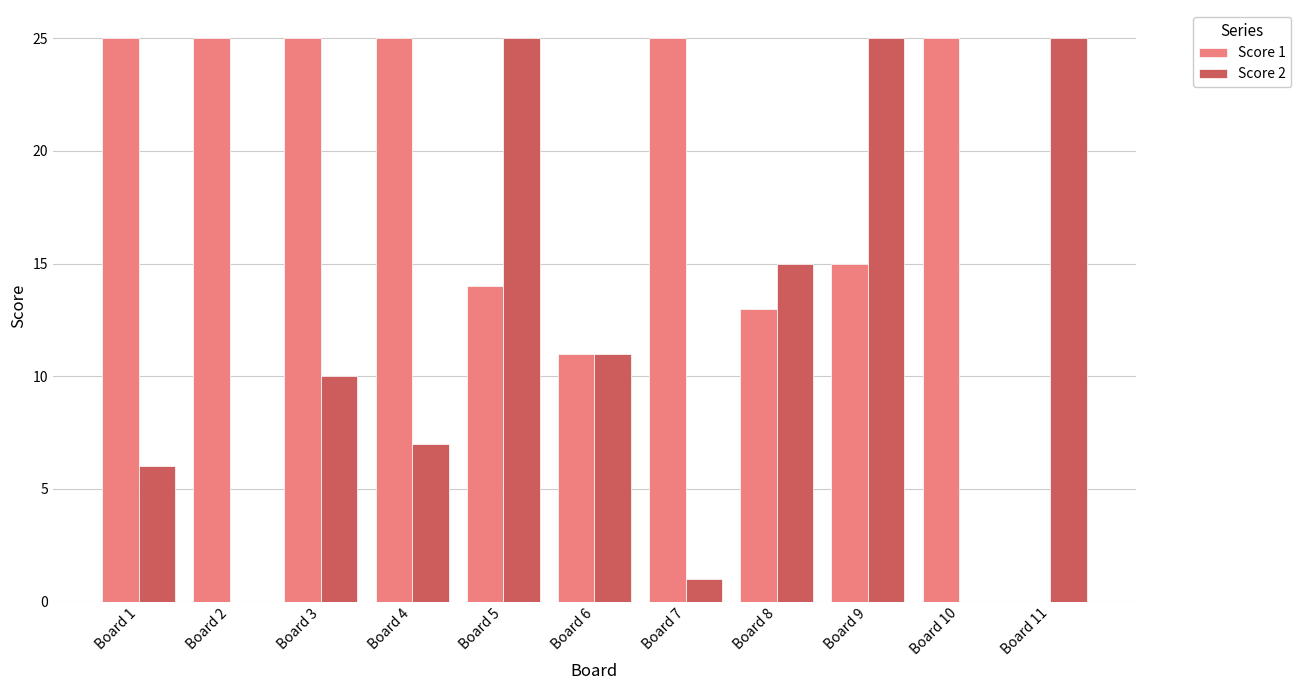

What is the sum of all Score 2 values?

125